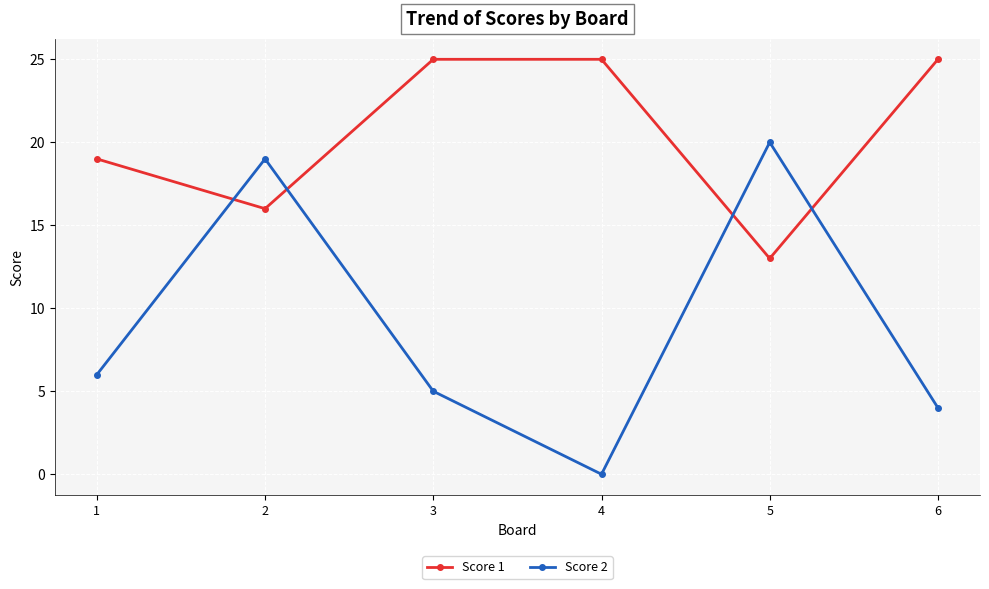

What is the total value across all series at 1?

25